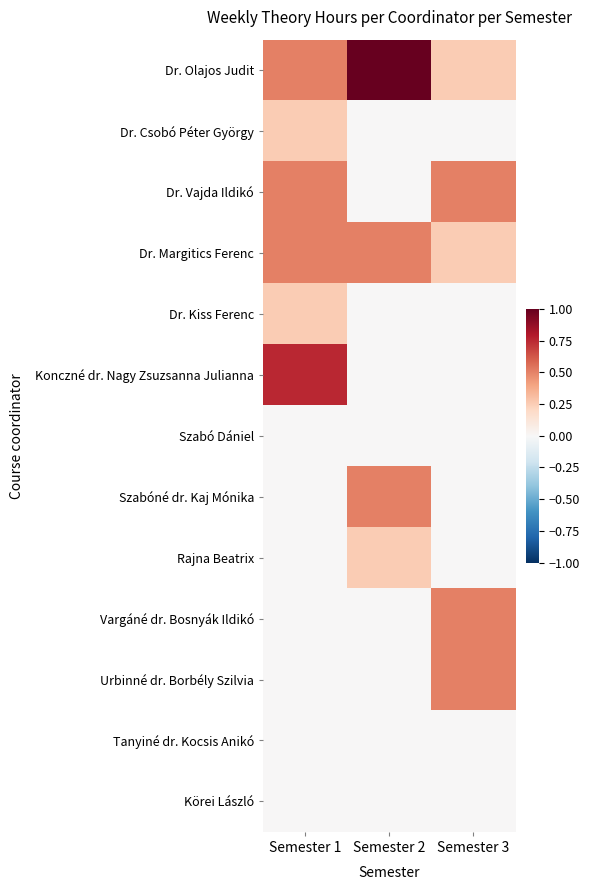

Which series has the largest total across all categories?

Dr. Olajos Judit